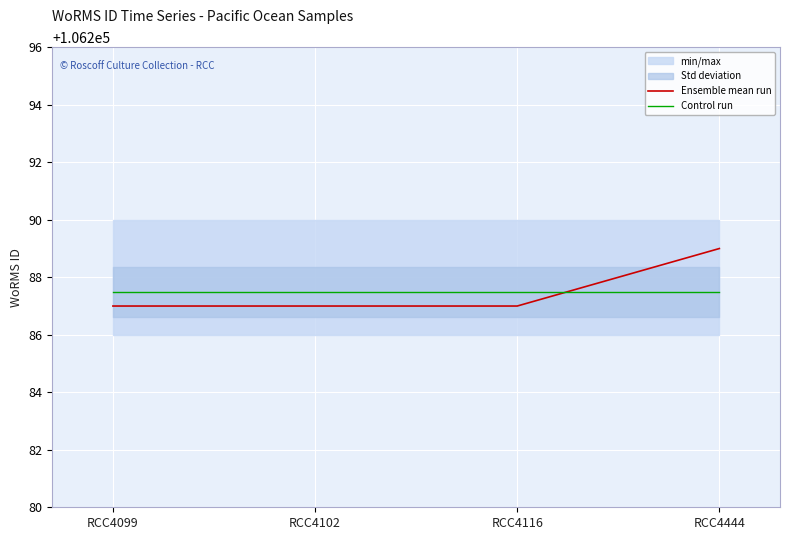

Which label corresponds to the largest value in the chart?

RCC4444